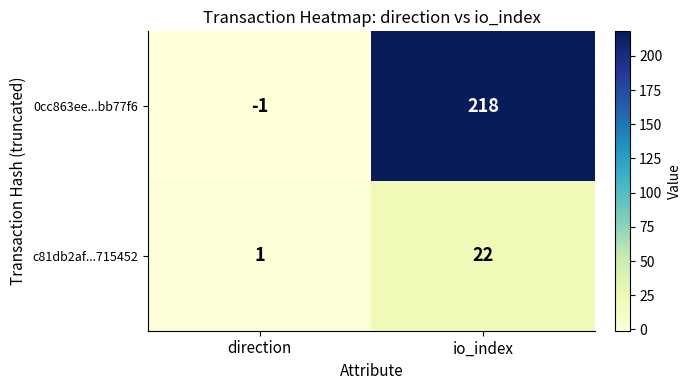

How many categories are shown in the chart?

2